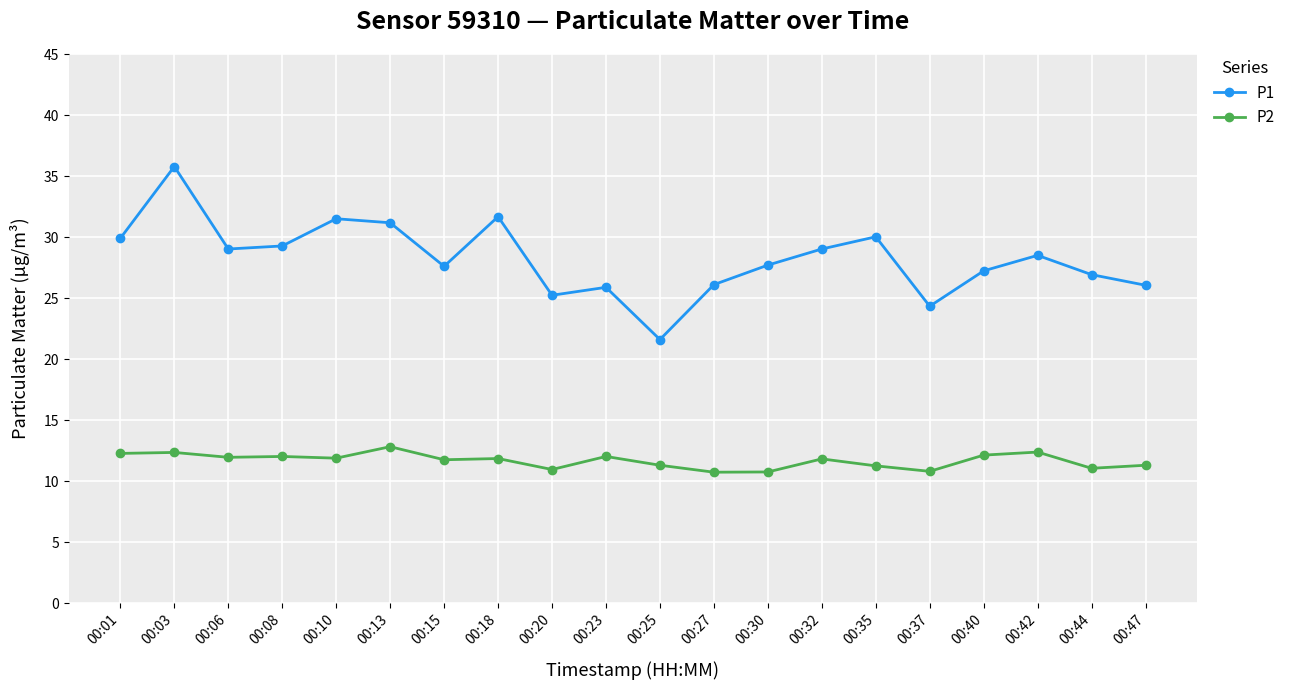

What is the sum of all P2 values?

233.4